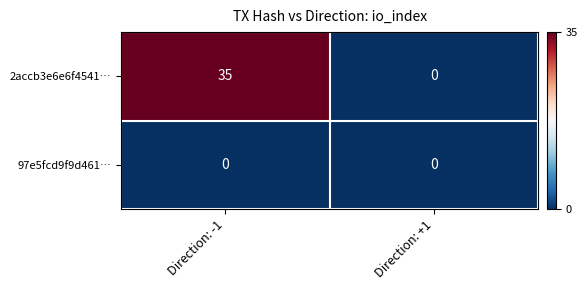

At Direction: -1, list the series in order from smallest to largest.

97e5fcd9f9d461…, 2accb3e6e6f4541…